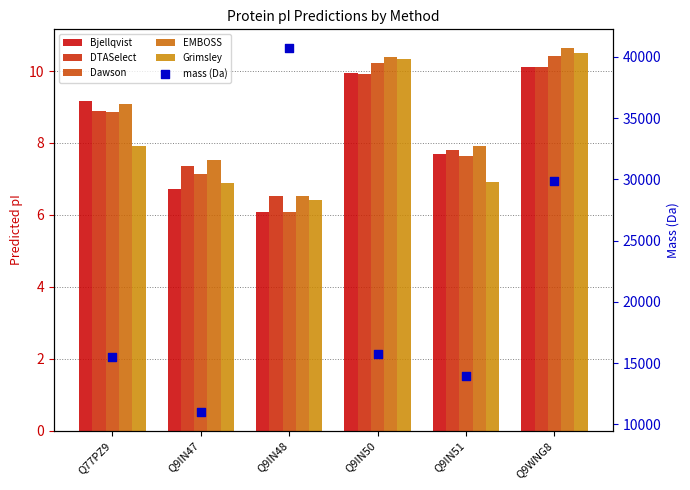

Which series has the widest spread of Y values?

mass (Da)